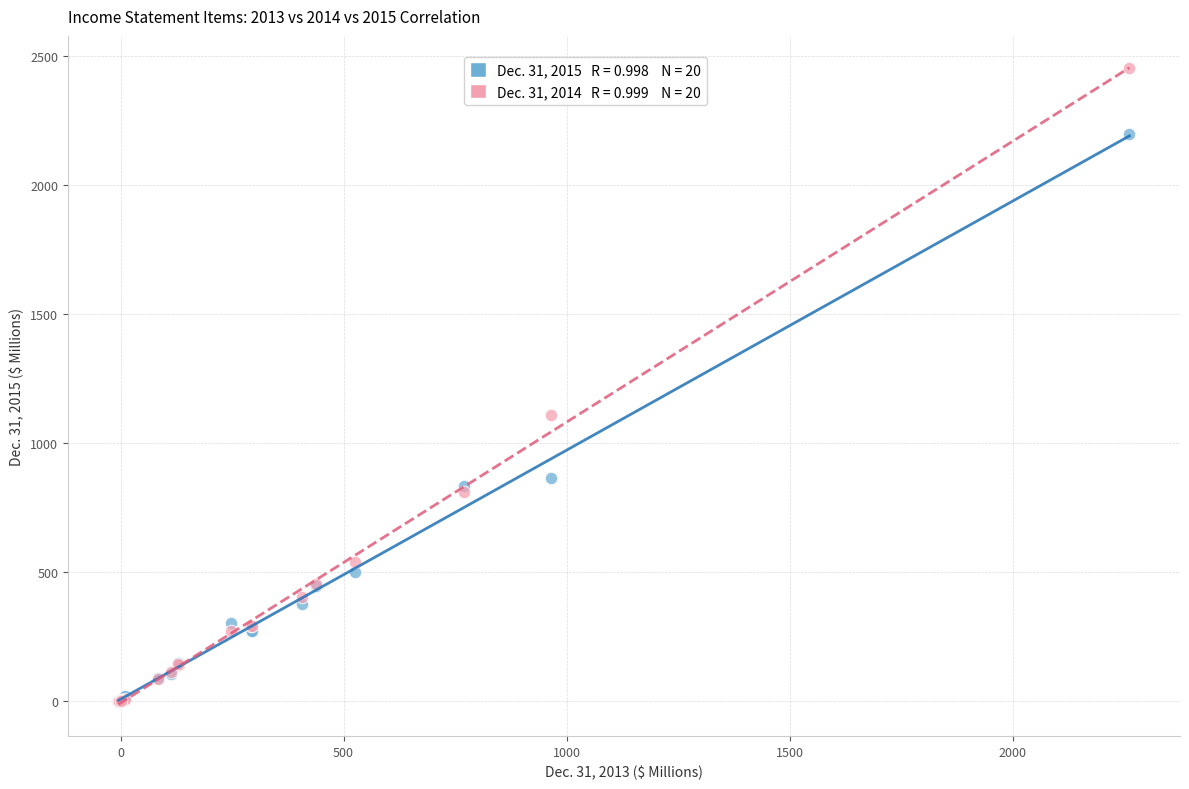

Across all series, what Y value is closest to 1224?

1106.6